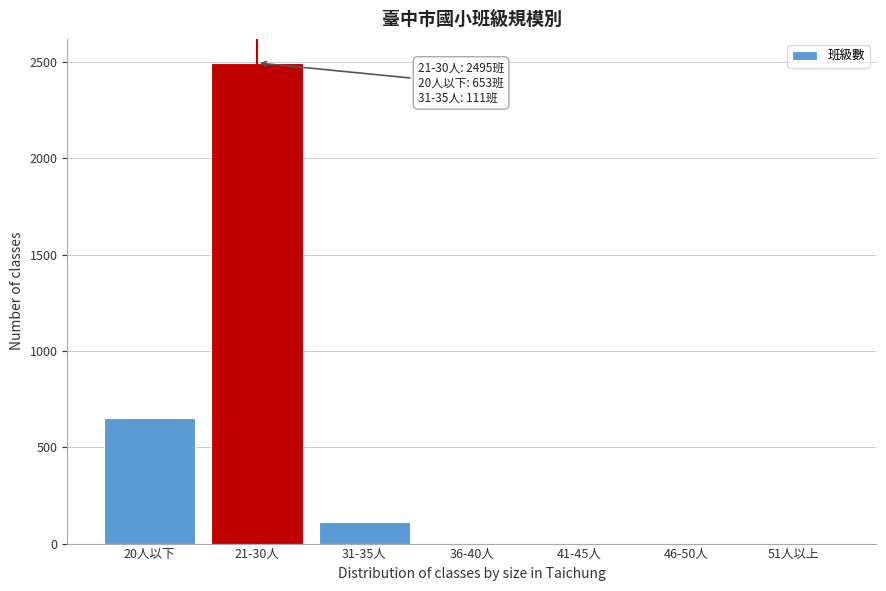

Between 20人以下 and 51人以上, which is larger?

20人以下